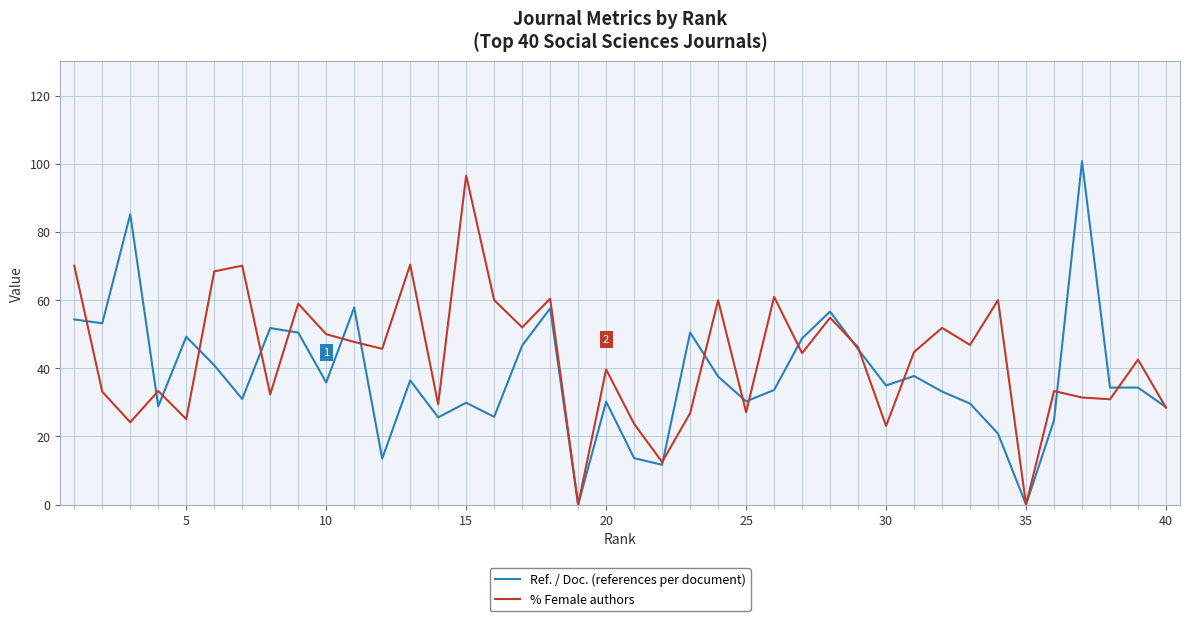

What is the maximum value shown in the chart?

100.8